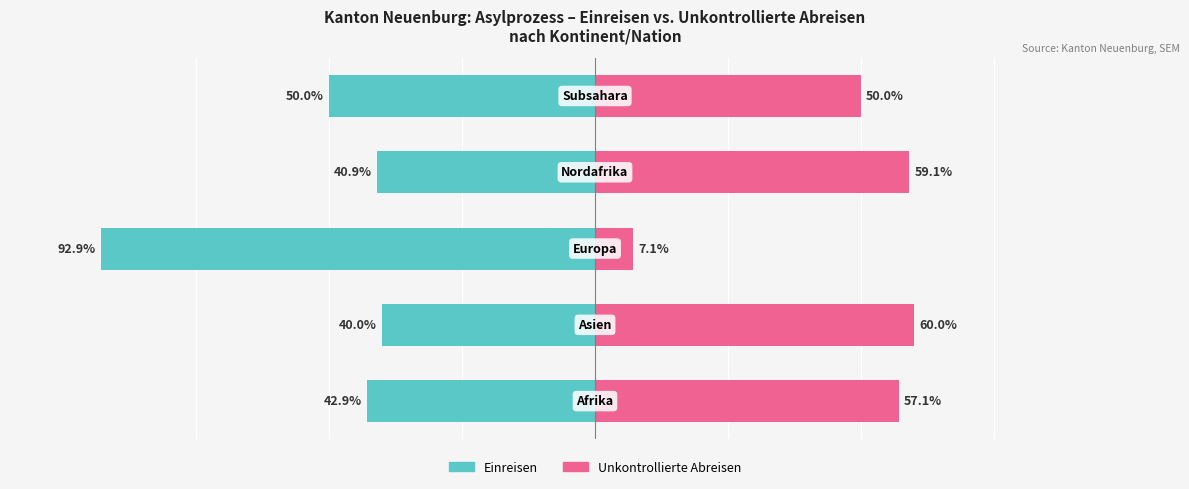

What is the total value across all series at 2?

-85.7